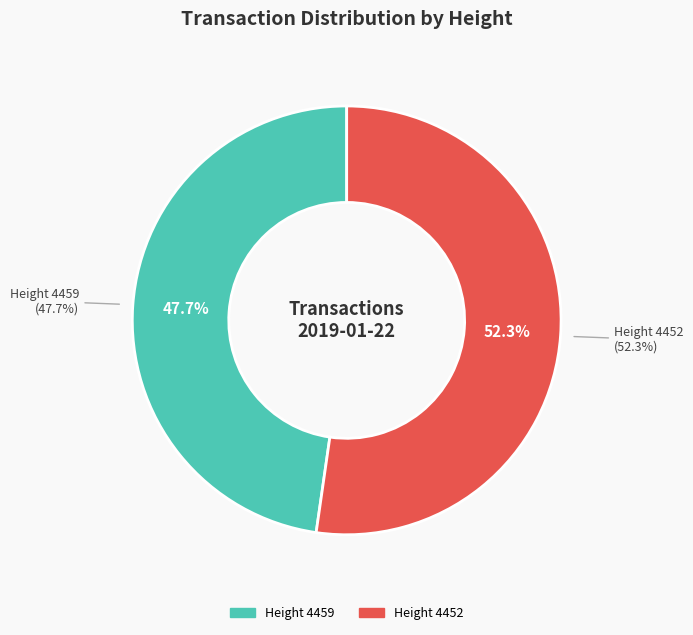

To the nearest percent, what is the difference between the largest and smallest slice percentages?

5%